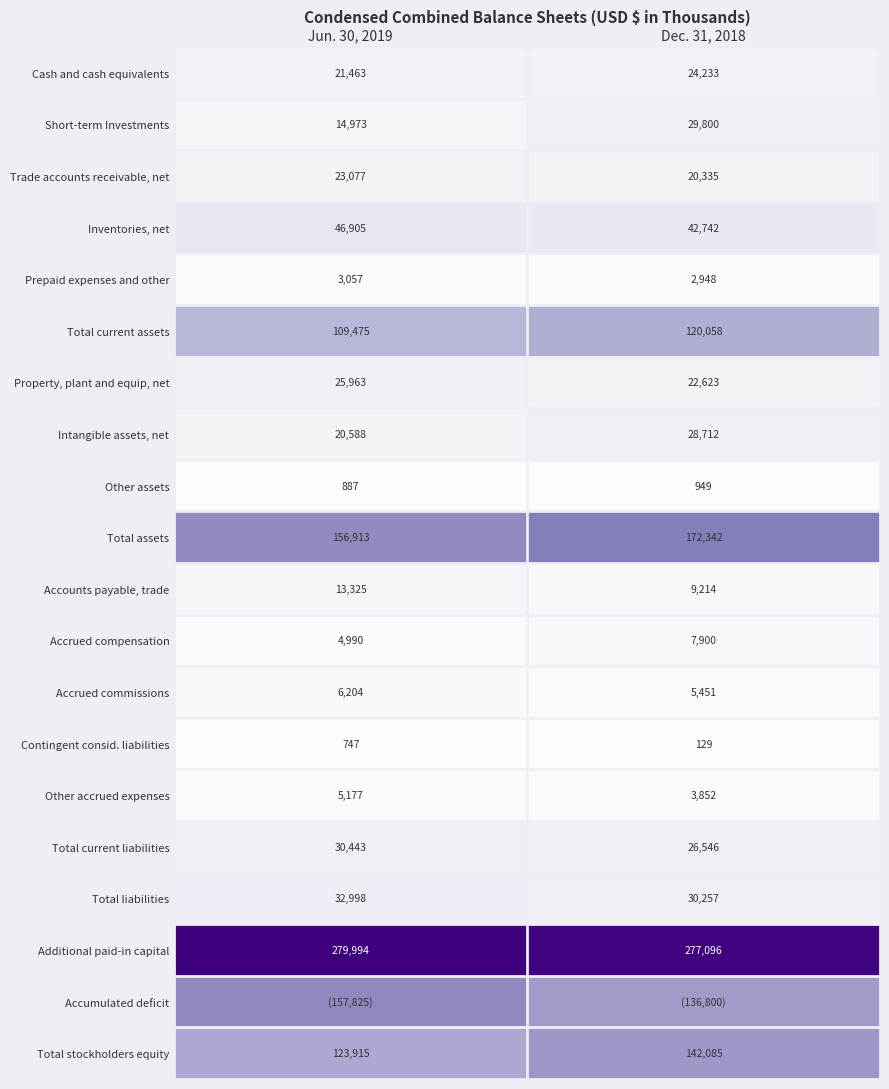

List the labels in order of Inventories, net value, smallest first.

Dec. 31, 2018, Jun. 30, 2019